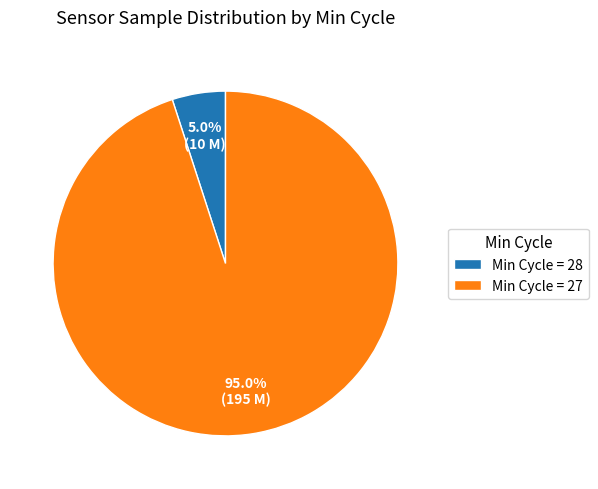

Which has a higher value, Min Cycle = 27 or Min Cycle = 28?

Min Cycle = 27